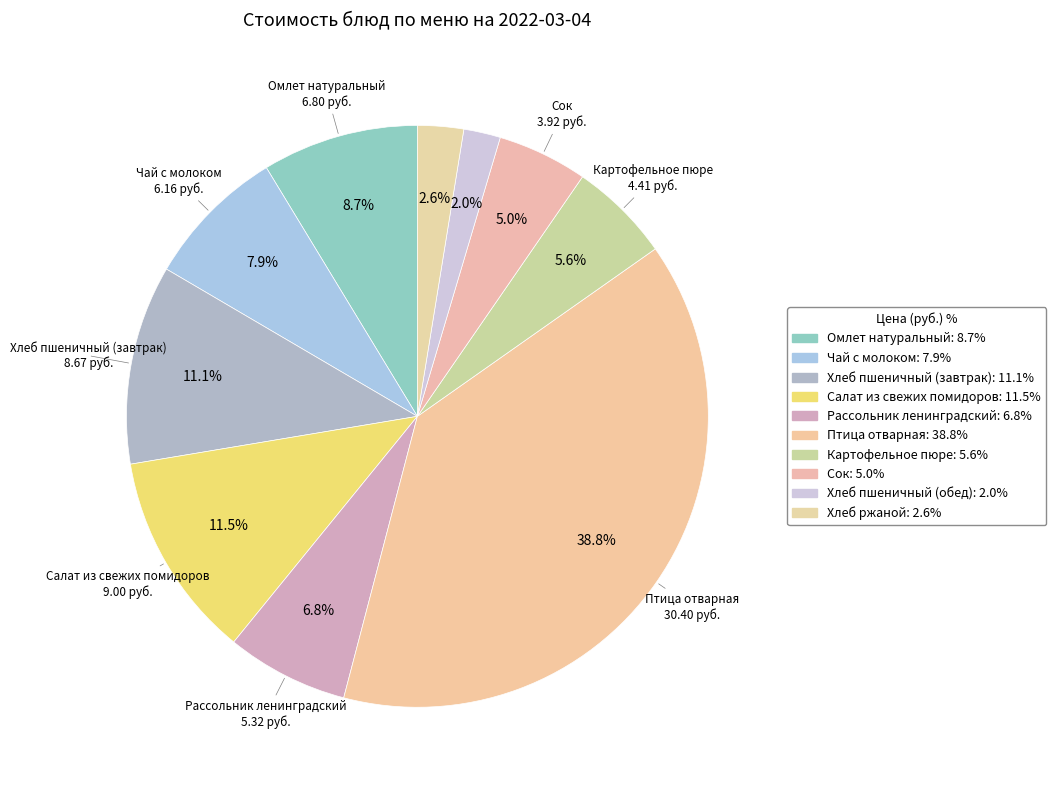

How many slices are in this pie chart?

10